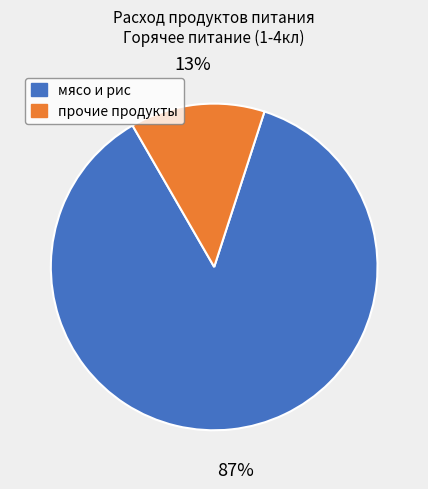

Is there any slice that represents more than half of the pie?

Yes